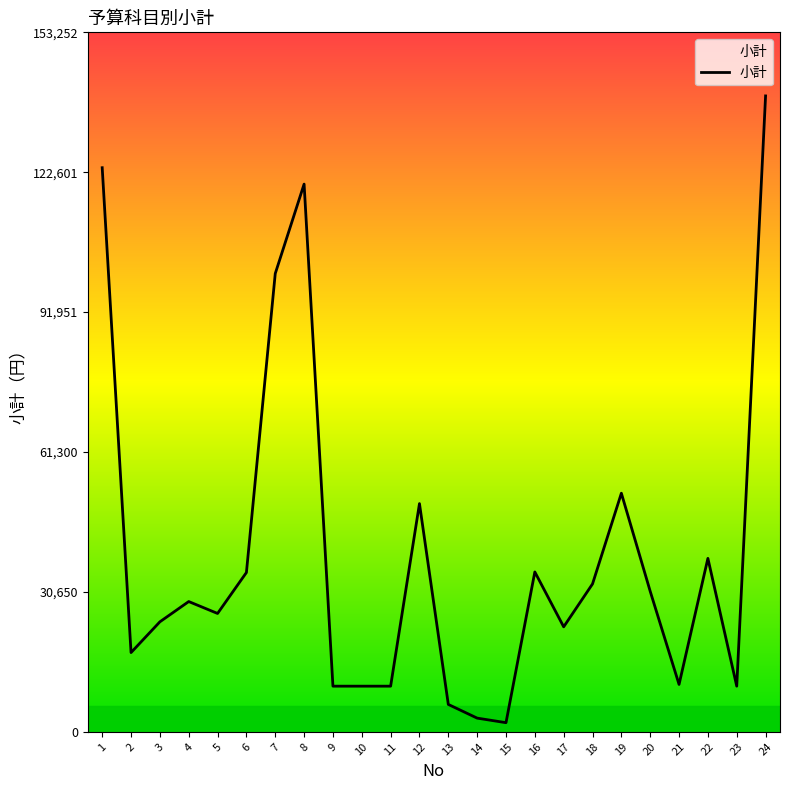

Which has a higher value, 21 or 3?

3